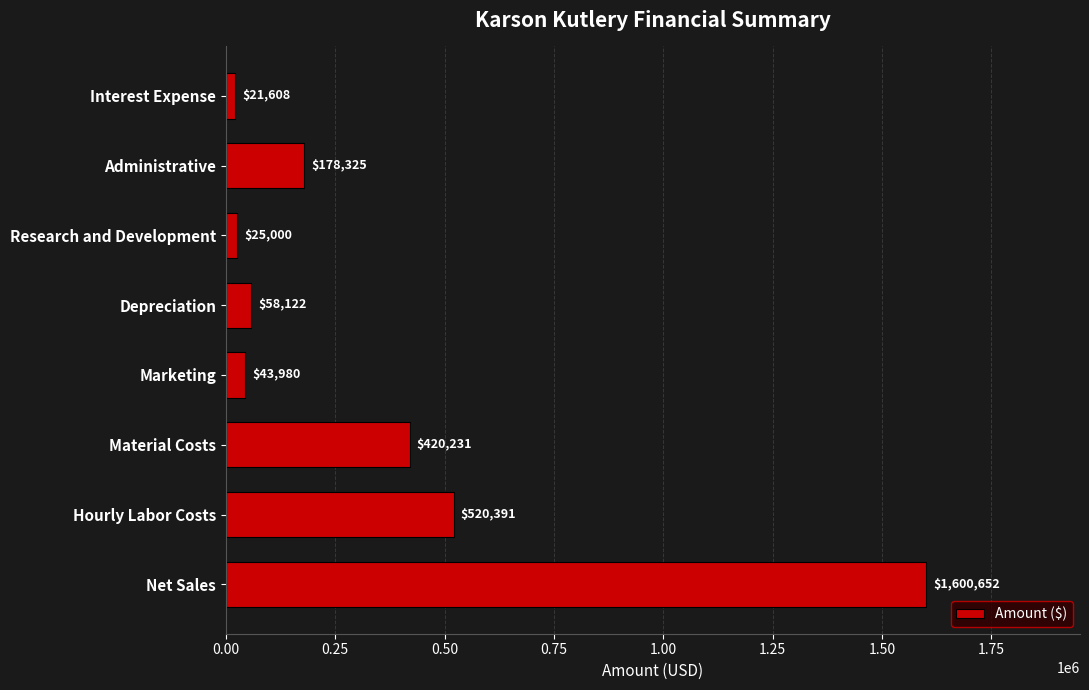

What is the difference between the values at Depreciation and Marketing?

14142